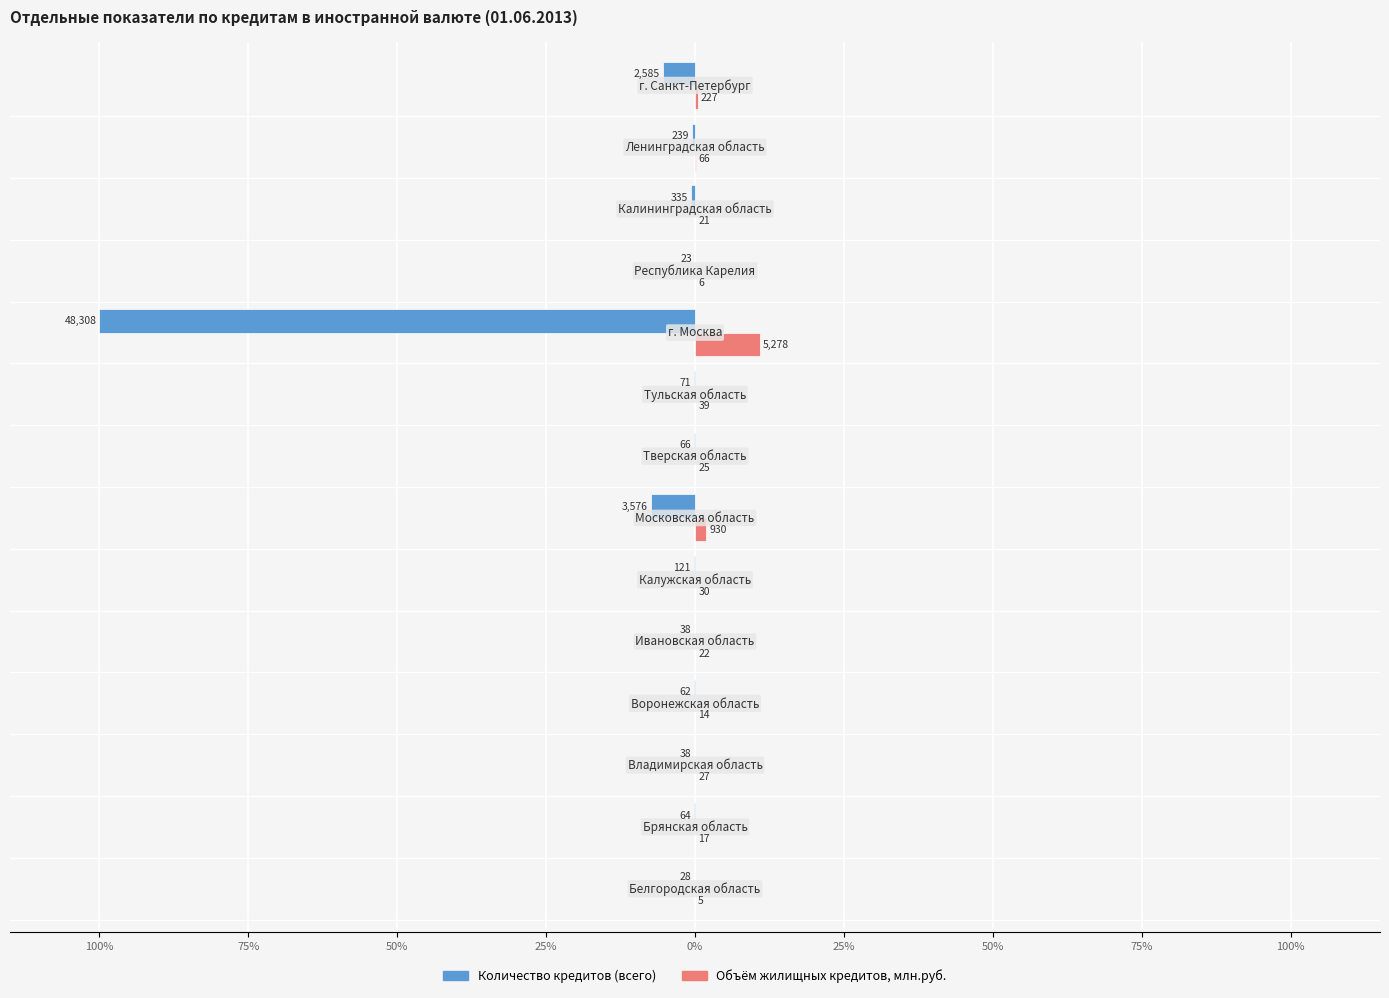

What are all the series names shown in the legend?

Количество кредитов (всего), Объём жилищных кредитов, млн.руб.